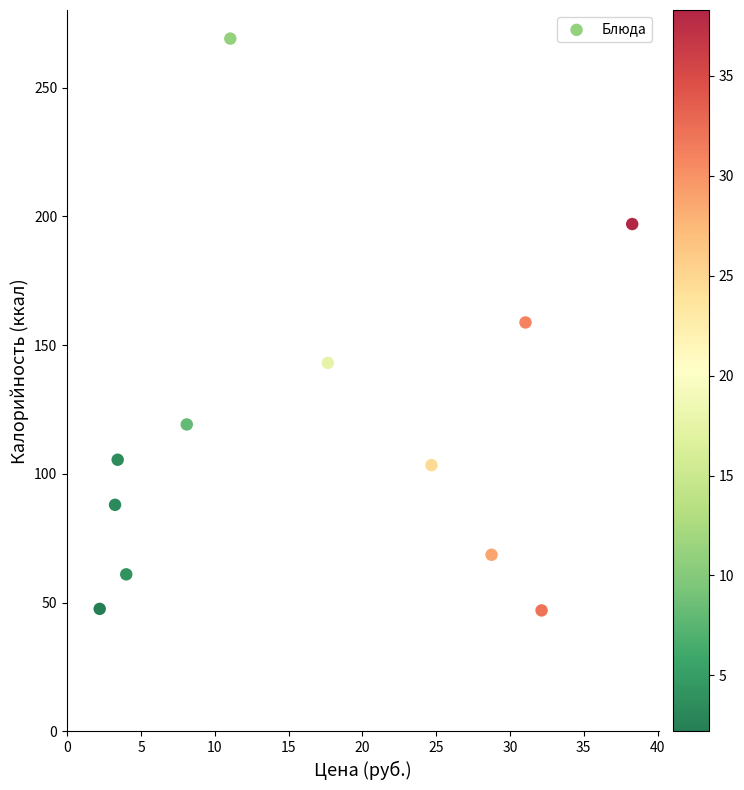

What is the average X value?

17.0